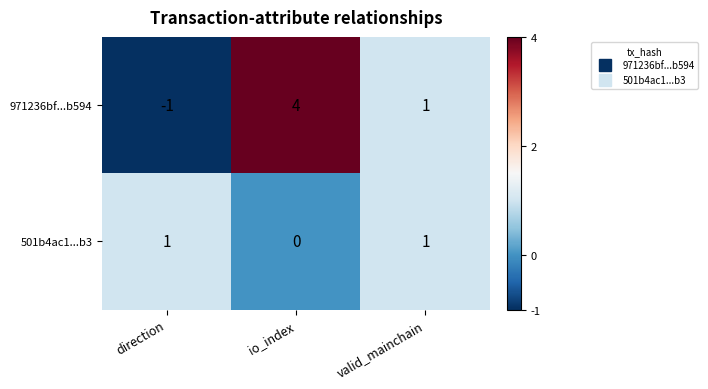

At how many categories does at least one series exceed 2?

1